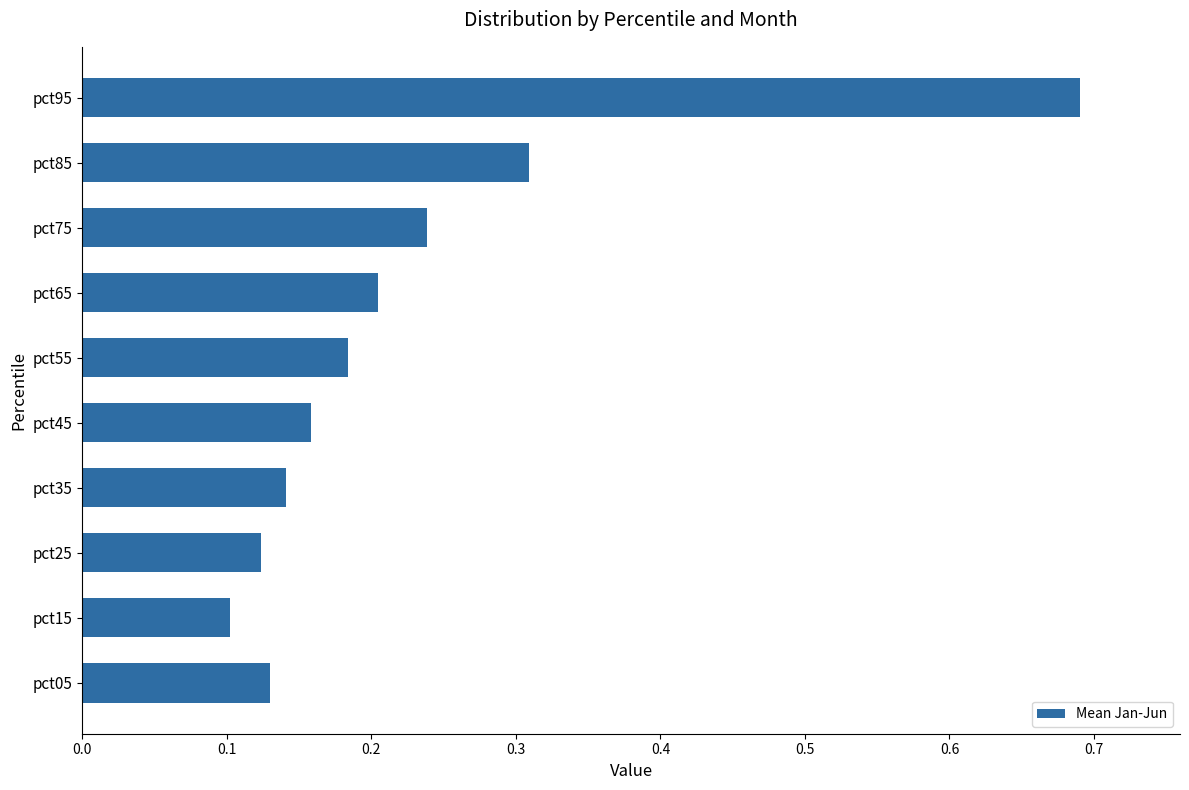

What is the change in value from pct15 to pct95?

+0.6